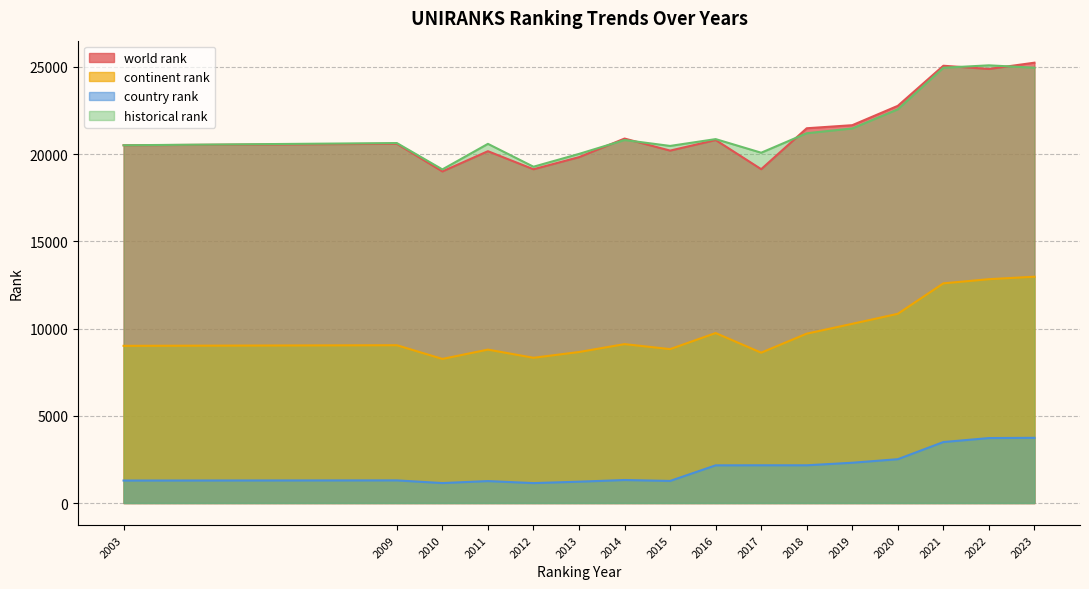

Reading left to right, transcribe all the data shown in this chart.

world rank: 20505	20591	19006	20165	19131	19824	20890	20199	20806	19134	21480	21656	22765	25063	24879	25238
continent rank: 9010	9045	8260	8794	8325	8656	9108	8822	9743	8619	9708	10272	10846	12591	12830	12972
country rank: 1290	1299	1145	1259	1143	1224	1320	1267	2161	2165	2164	2310	2513	3496	3724	3738
historical rank: 20505	20632	19121	20586	19275	20010	20806	20467	20858	20078	21195	21469	22566	24948	25086	24951